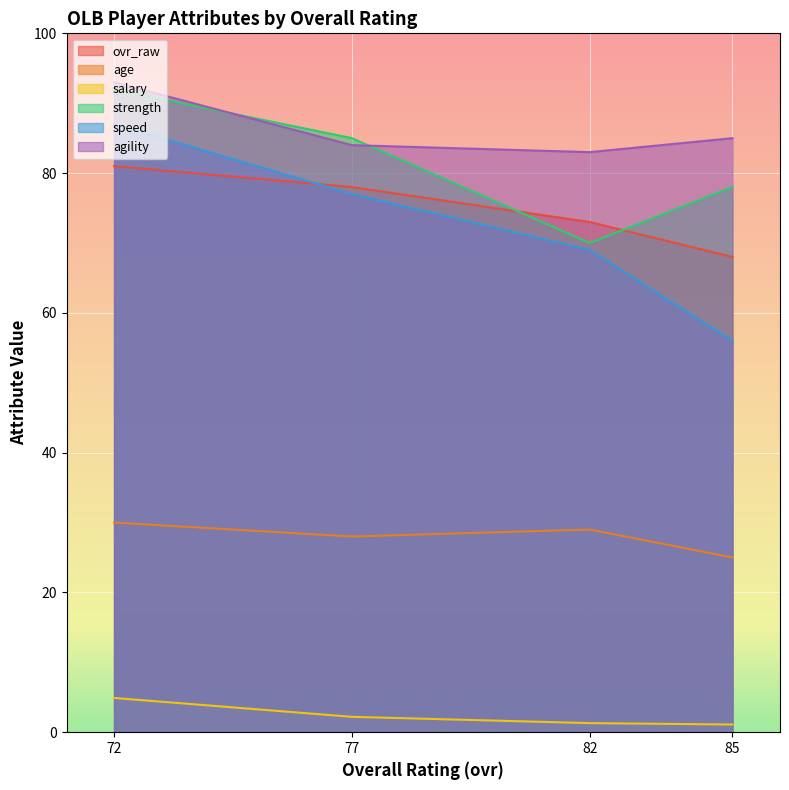

True or false: salary has more than 0 points higher than both neighbors.

False